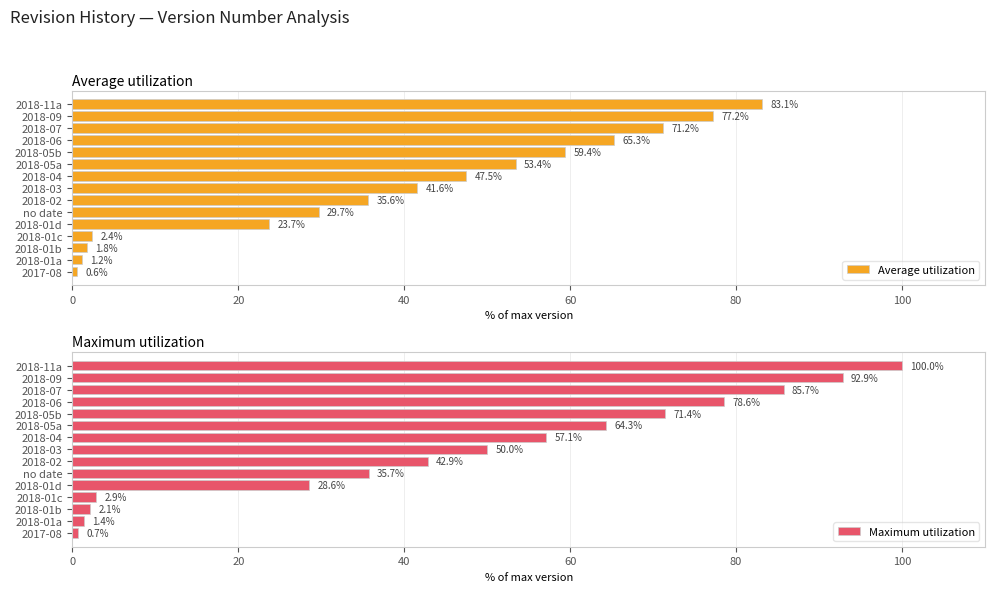

The value of Maximum utilization at 2018-01a is 1.4. True or false?

True